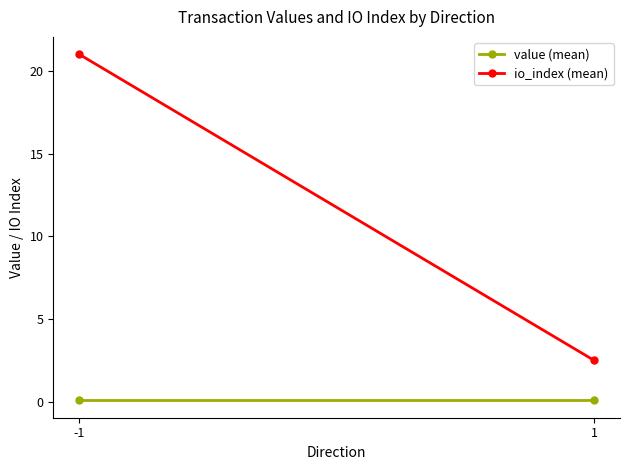

List the labels in order of io_index (mean) value, smallest first.

1, -1